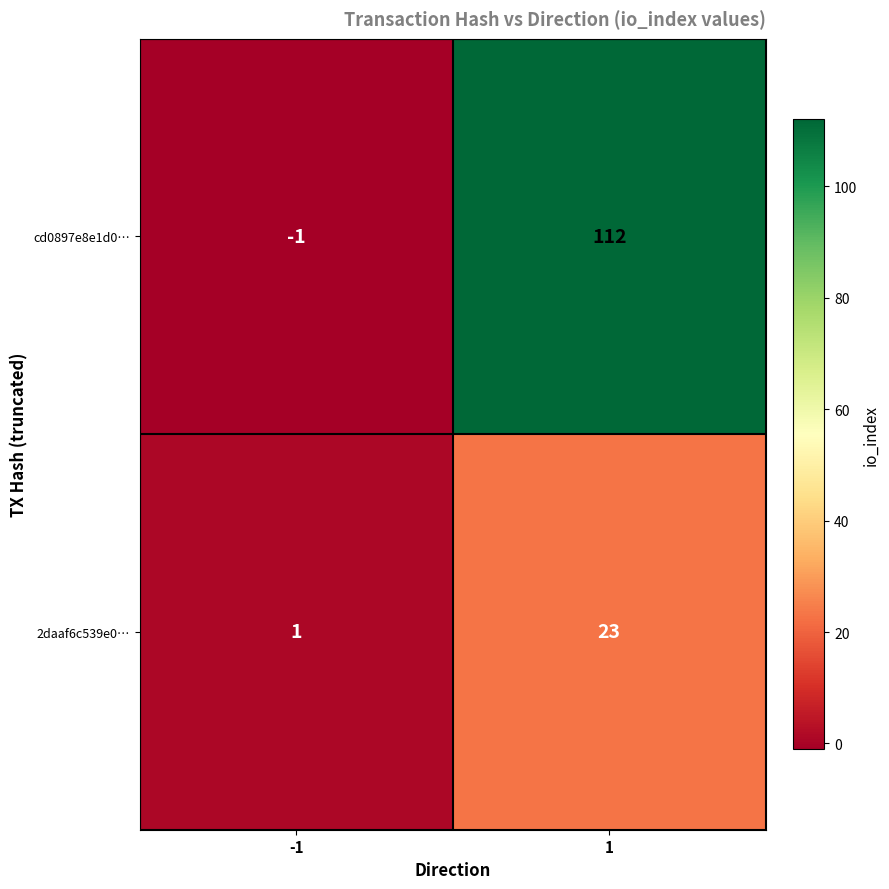

Rank the series by their average value, from highest to lowest.

cd0897e8e1d0…, 2daaf6c539e0…